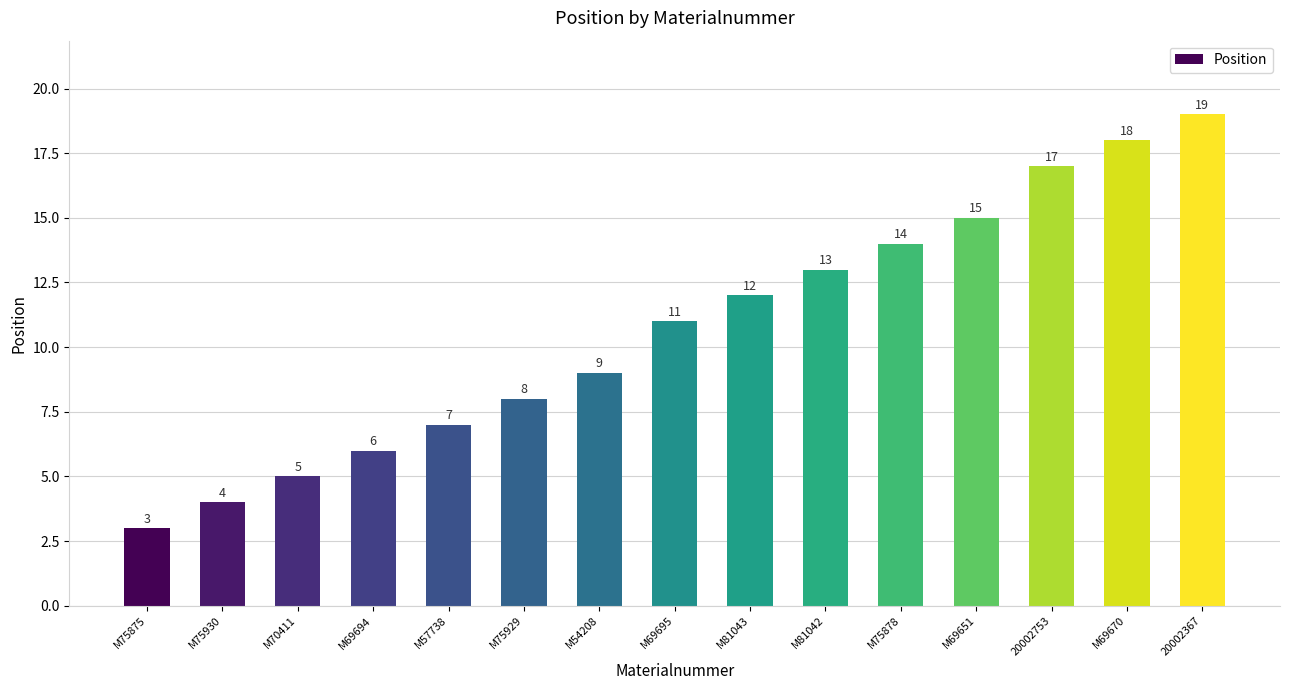

Rank the categories by value from lowest to highest.

M75875, M75930, M70411, M69694, M57738, M75929, M54208, M69695, M81043, M81042, M75878, M69651, 20002753, M69670, 20002367